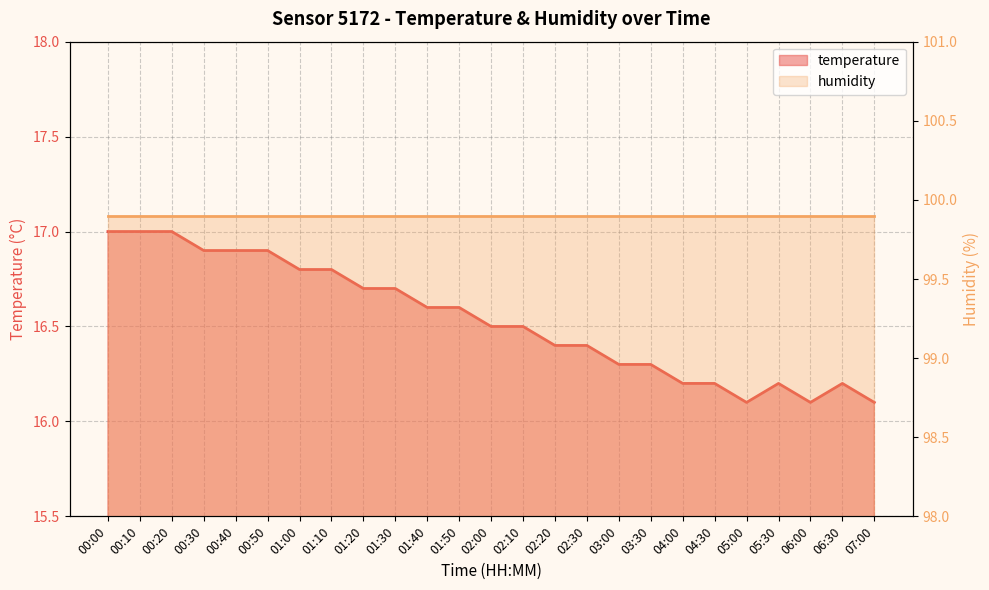

True or false: the data shows 16.5 at 02:00.

True